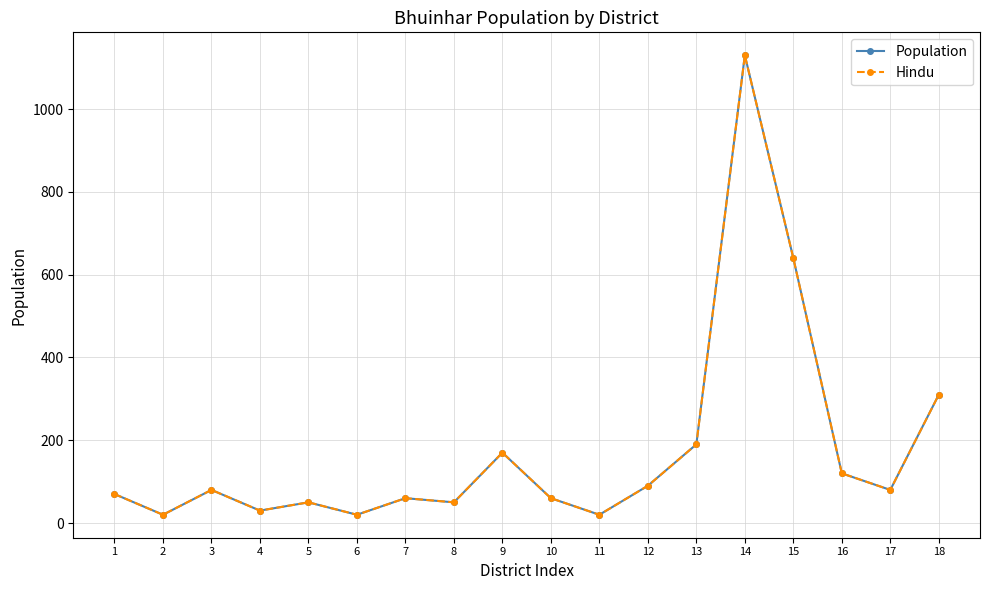

At which label does Hindu first exceed 80?

9